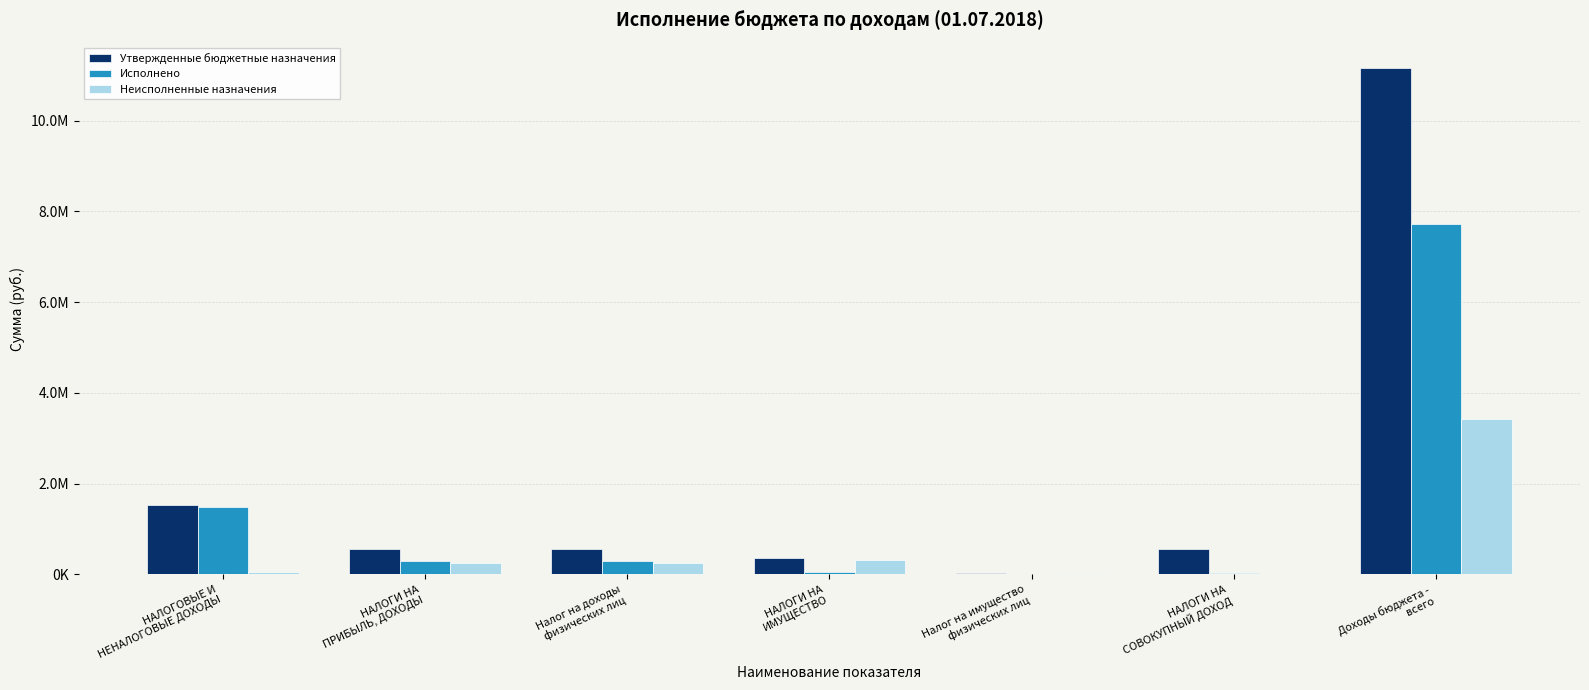

What are all the series names shown in the legend?

Утвержденные бюджетные назначения, Исполнено, Неисполненные назначения